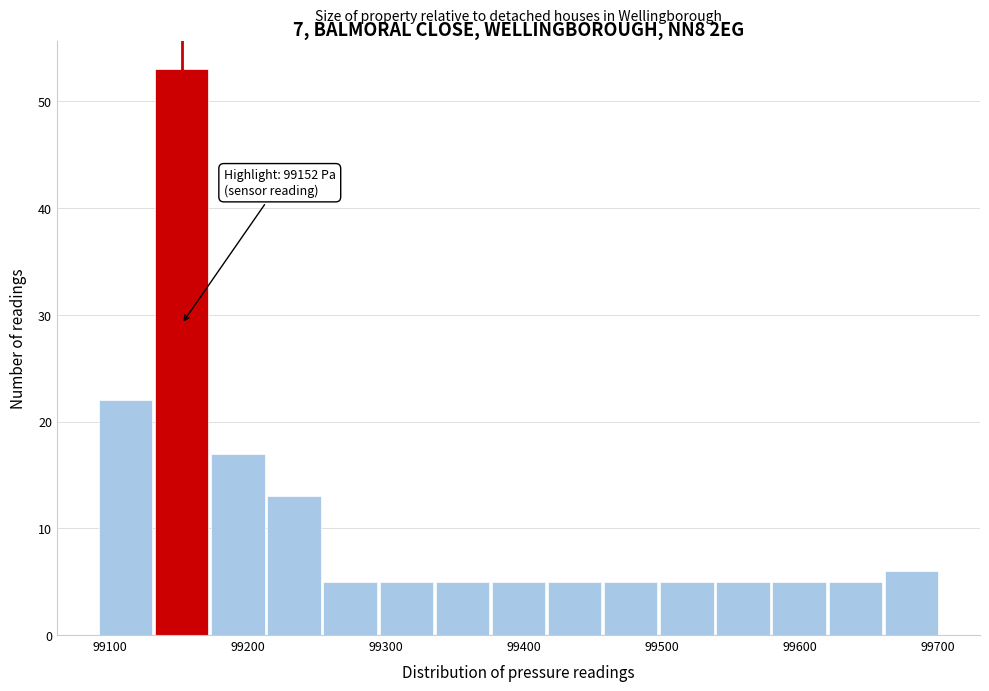

Over which range of the x-axis is the bar tallest?

99130 to 99170